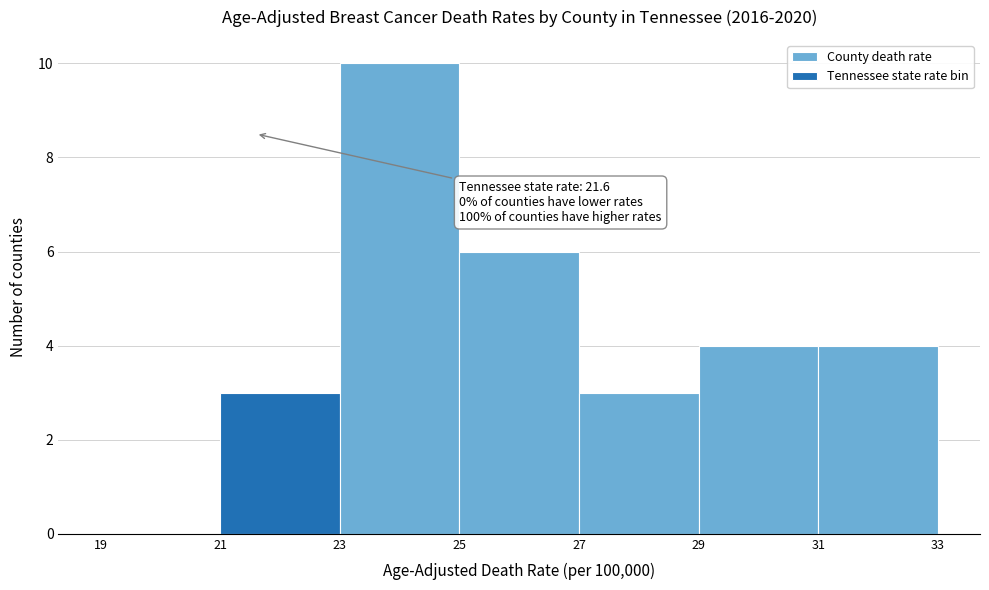

Which range on the x-axis has the tallest bar?

23 to 25